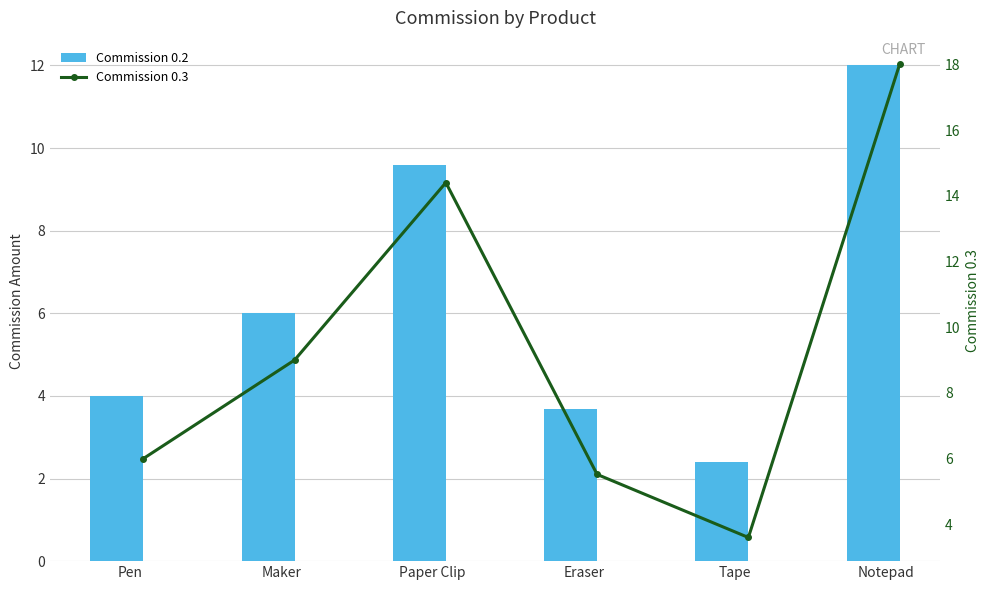

Reading right to left, what are all the values shown in this chart?

Commission 0.2: 12.0	2.4	3.7	9.6	6.0	4.0
Commission 0.3: 18.0	3.6	5.5	14.4	9.0	6.0